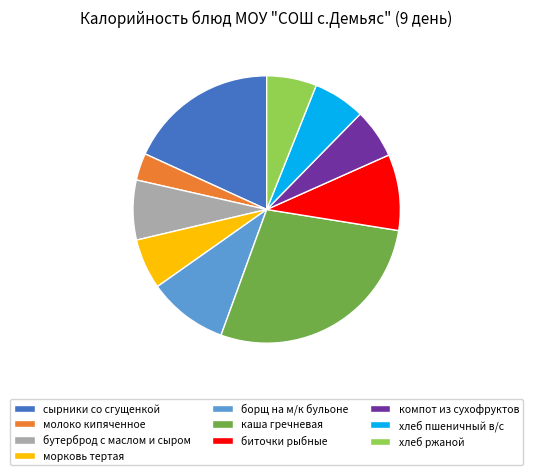

Which slice is the smallest?

молоко кипяченное